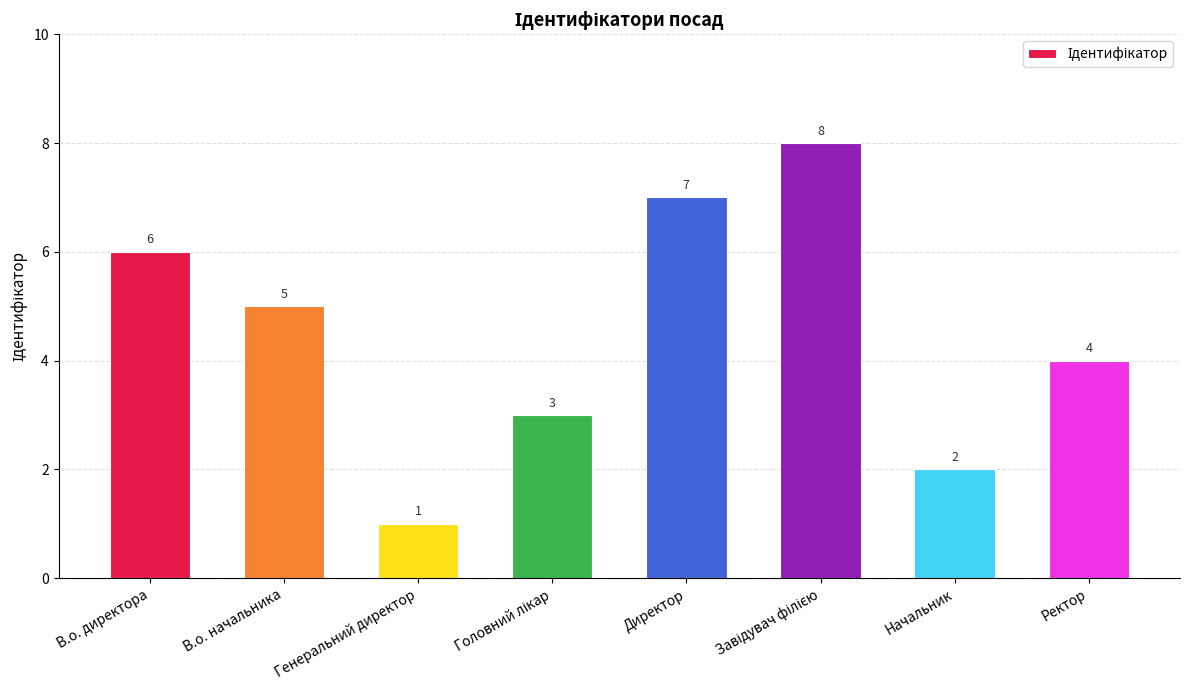

What is the change in value from В.о. начальника to Начальник?

-3